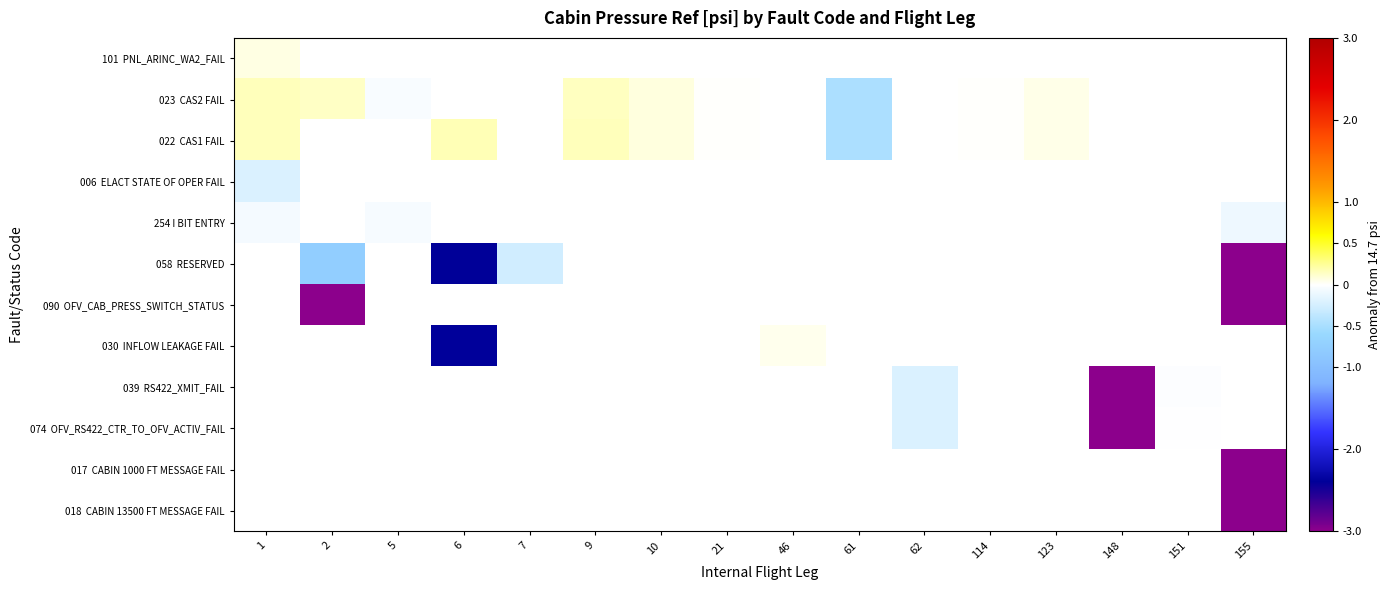

List the series in order of their peak value, highest first.

022 CAS1 FAIL, 023 CAS2 FAIL, 101 PNL_ARINC_WA2_FAIL, 254 I BIT ENTRY, 058 RESERVED, 090 OFV_CAB_PRESS_SWITCH_STATUS, 030 INFLOW LEAKAGE FAIL, 039 RS422_XMIT_FAIL, 074 OFV_RS422_CTR_TO_OFV_ACTIV_FAIL, 017 CABIN 1000 FT MESSAGE FAIL, 018 CABIN 13500 FT MESSAGE FAIL, 006 ELACT STATE OF OPER FAIL